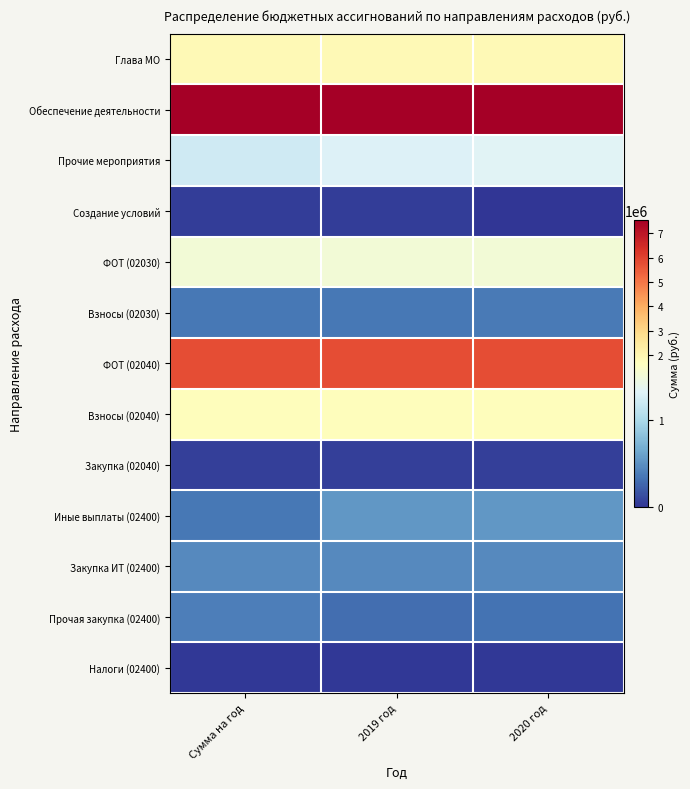

What is the spread (max minus min) of values at 2019 год?

7533400